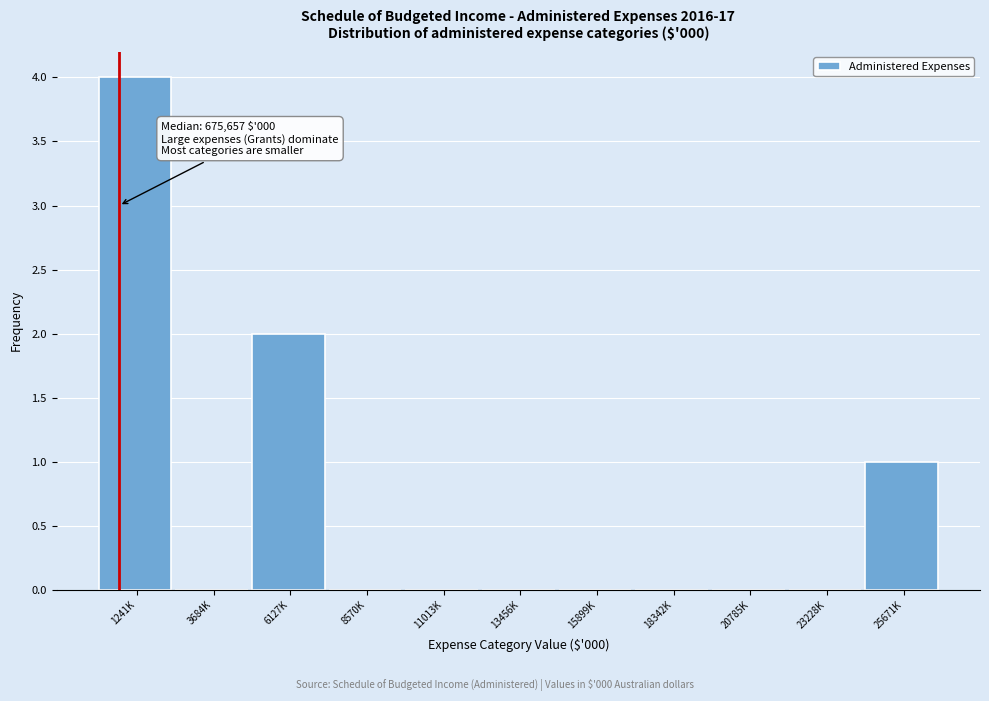

At which category does the chart reach its peak across all series?

1241K